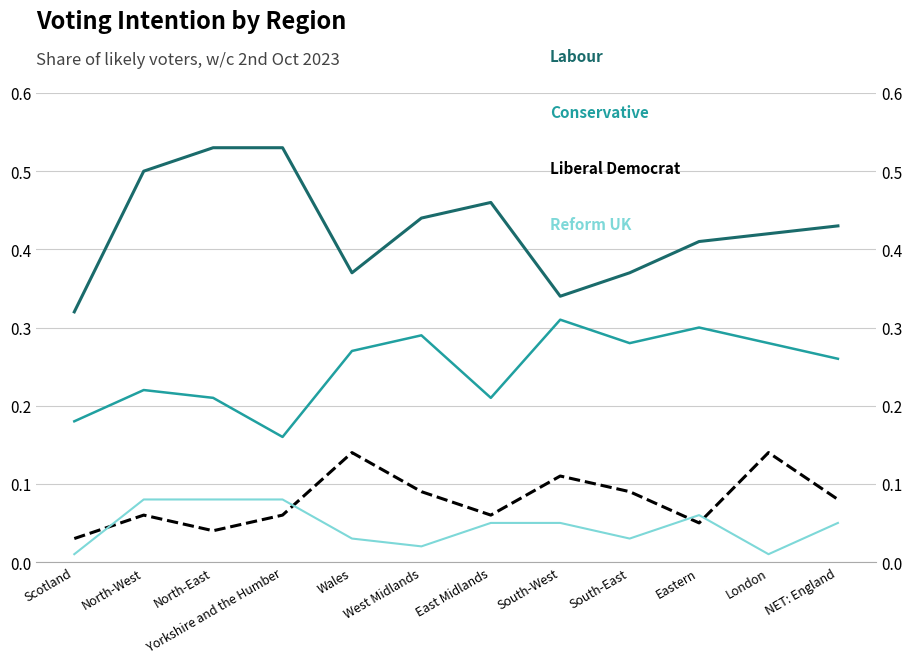

Count the Reform UK values in the range 0 to 1.

12